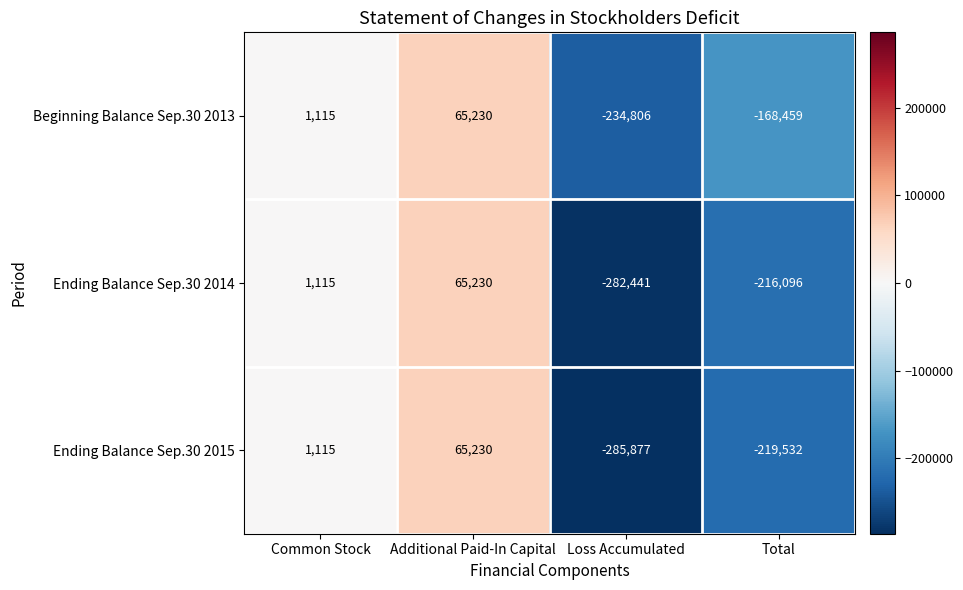

Between Common Stock and Total, which series saw the biggest shift?

Ending Balance Sep.30 2015